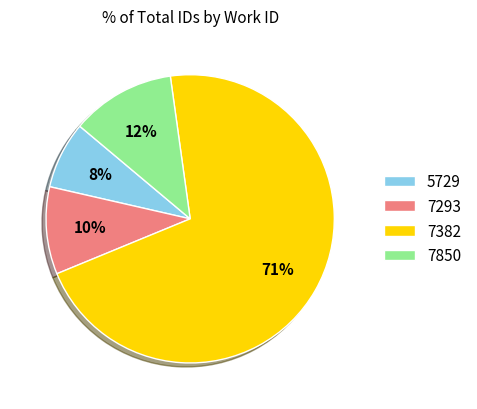

To the nearest percent, what portion does 7293 represent?

10%